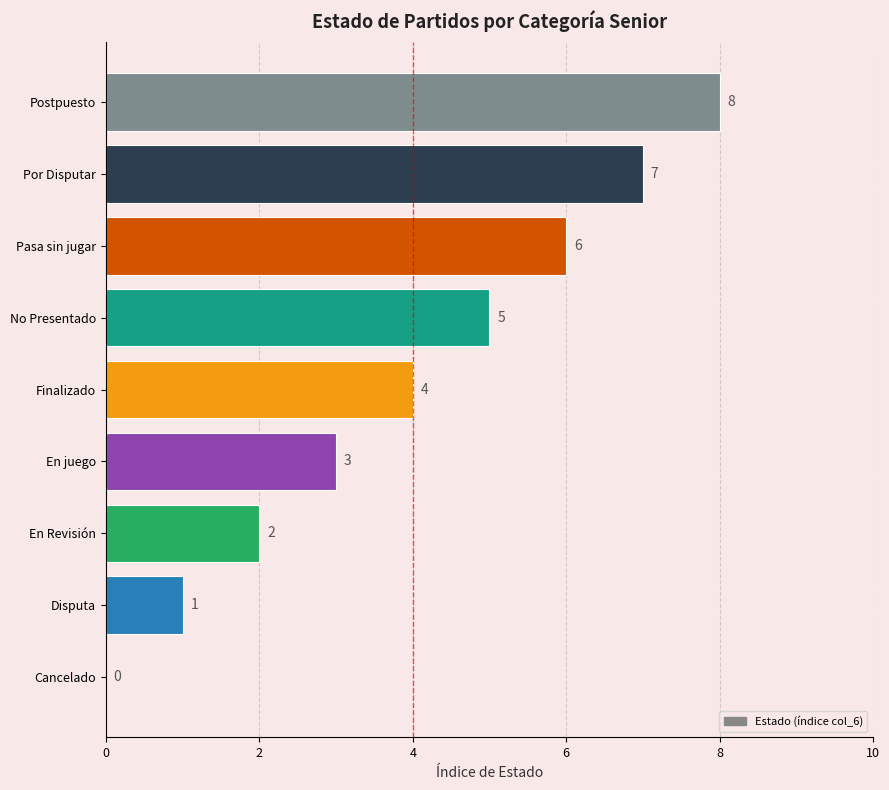

At which label is the value closest to 4?

Finalizado